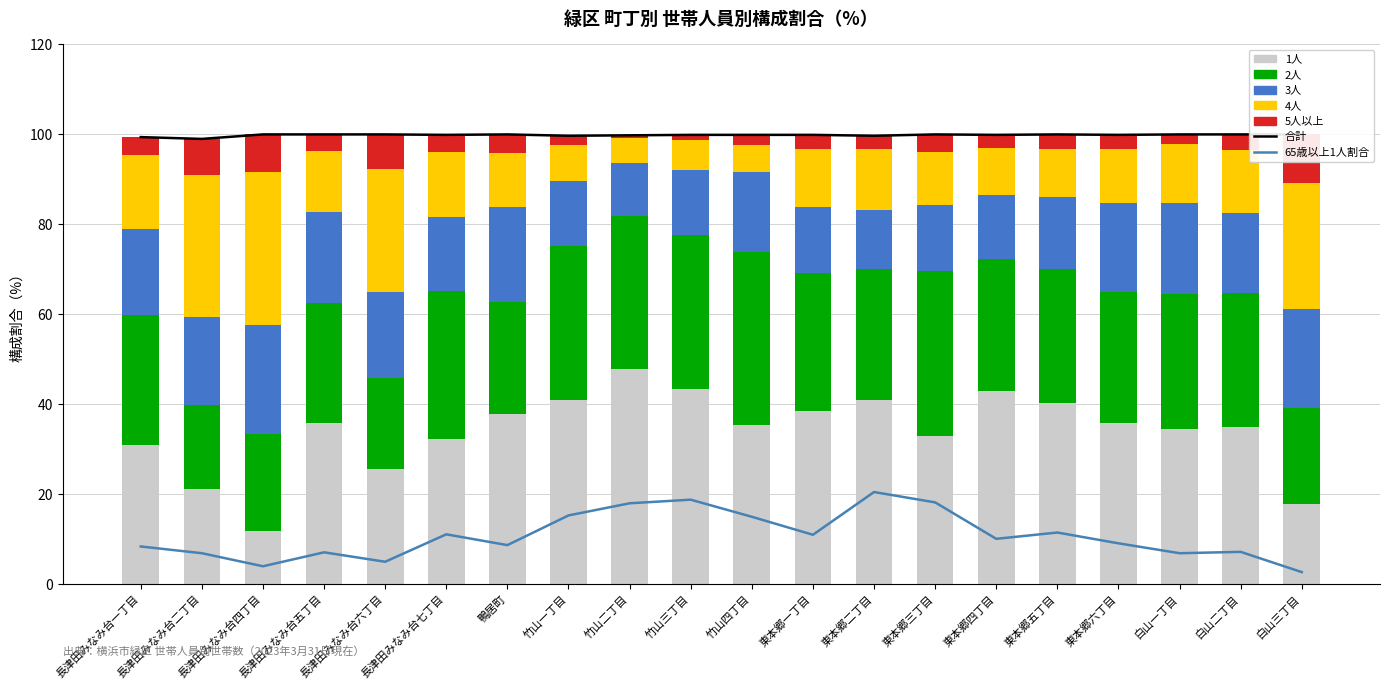

The 5人以上 series shows 2.2 at 東本郷五丁目. True or false?

False